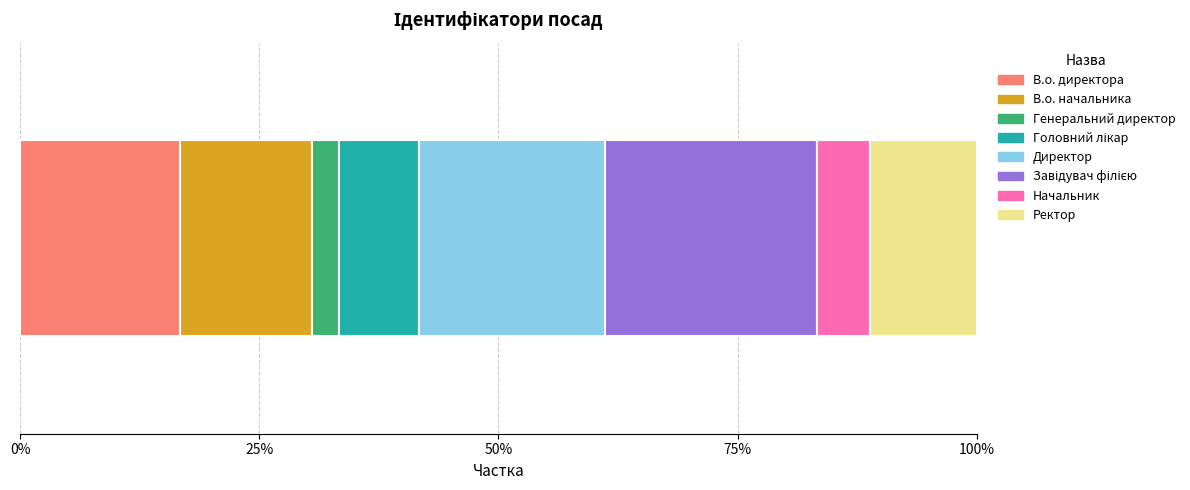

What is the label of the 3rd bar from the left?

Генеральний директор